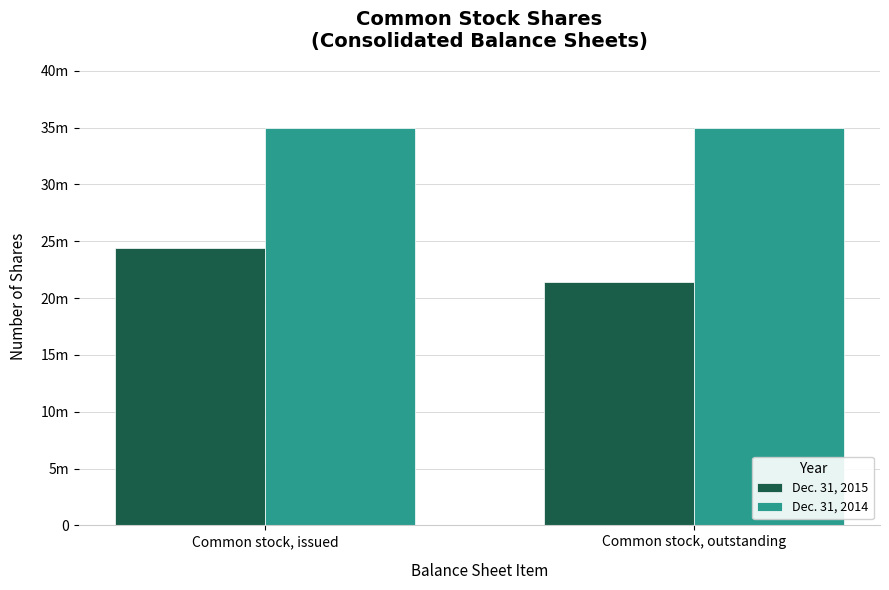

Rank the series by their maximum value, from lowest to highest.

Dec. 31, 2015, Dec. 31, 2014